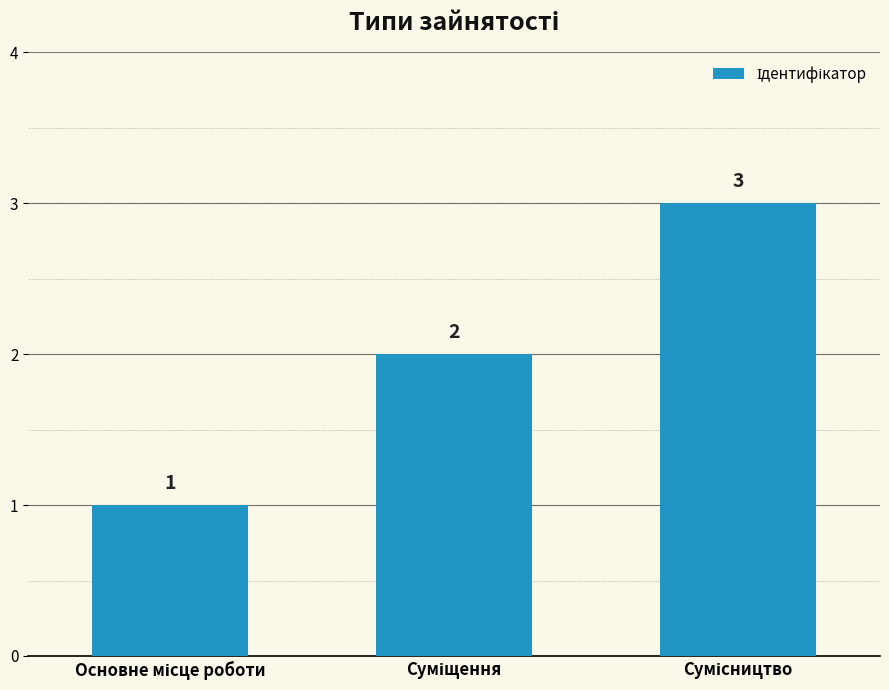

What is the maximum value shown in the chart?

3